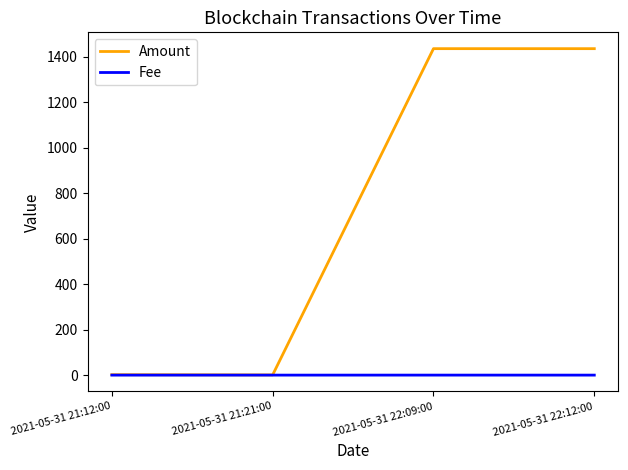

What is the highest value of the Amount series?

1435.0